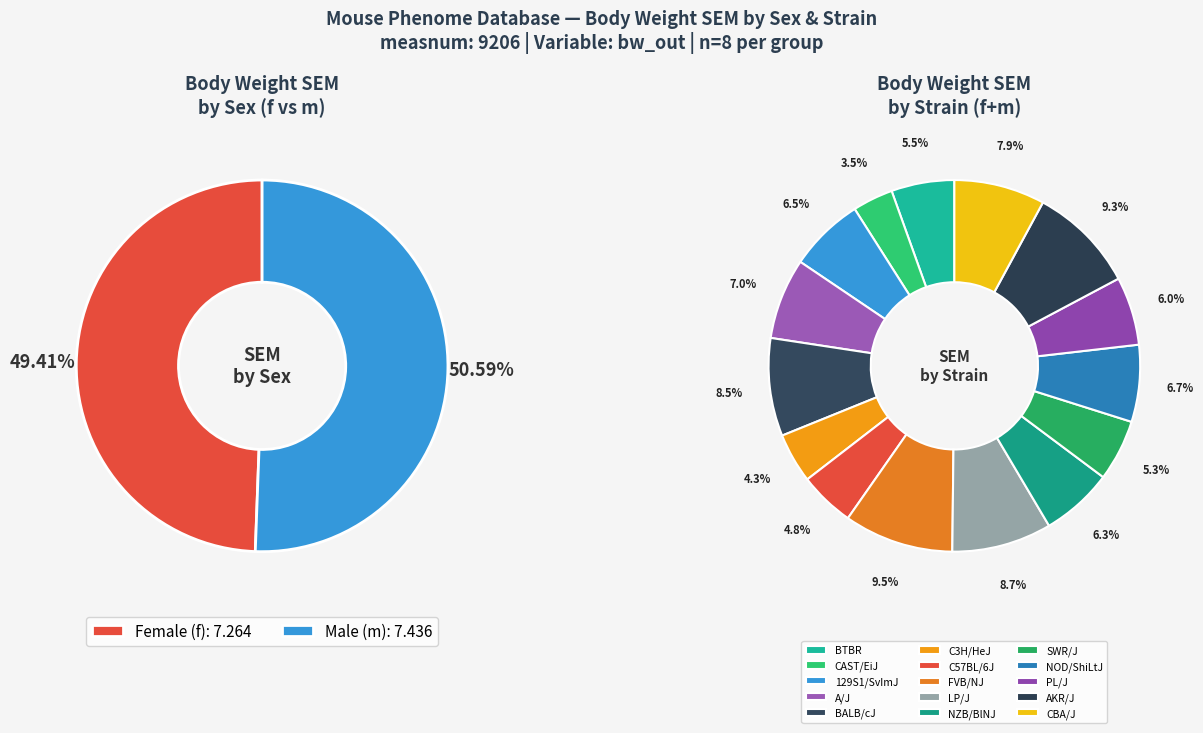

Is the sum of LP/J and C57BL/6J greater than half?

No